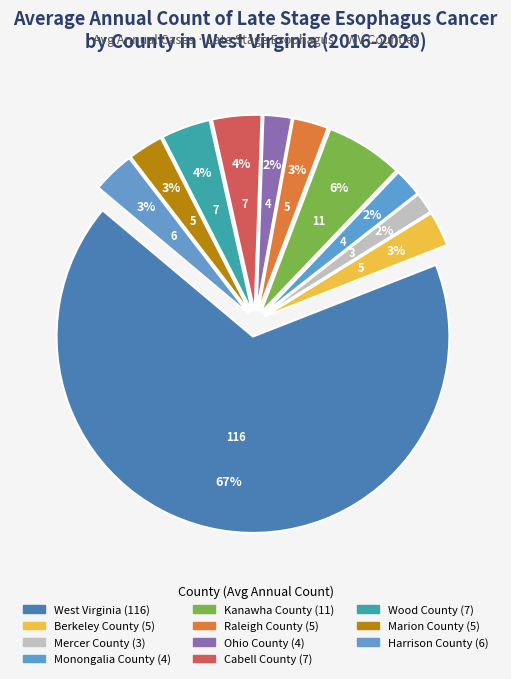

Which category has the biggest portion of the pie?

West Virginia